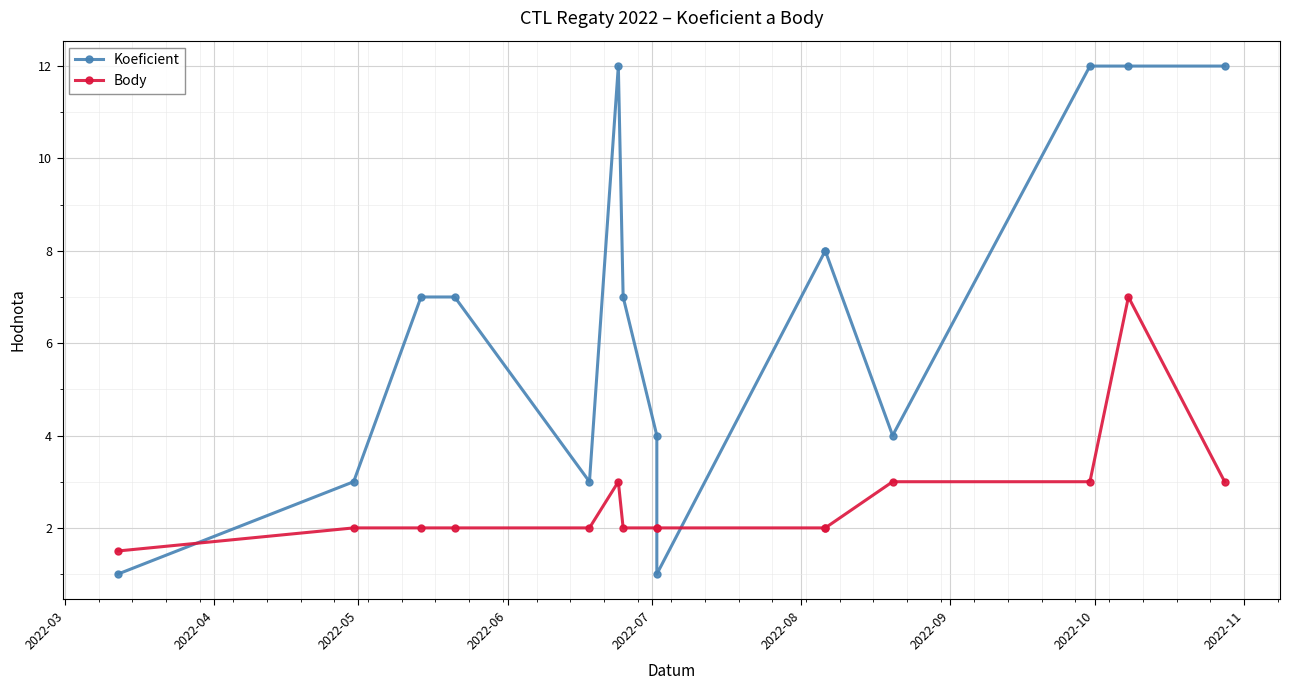

What is the difference between the maximum and minimum values in the Koeficient series?

11.0